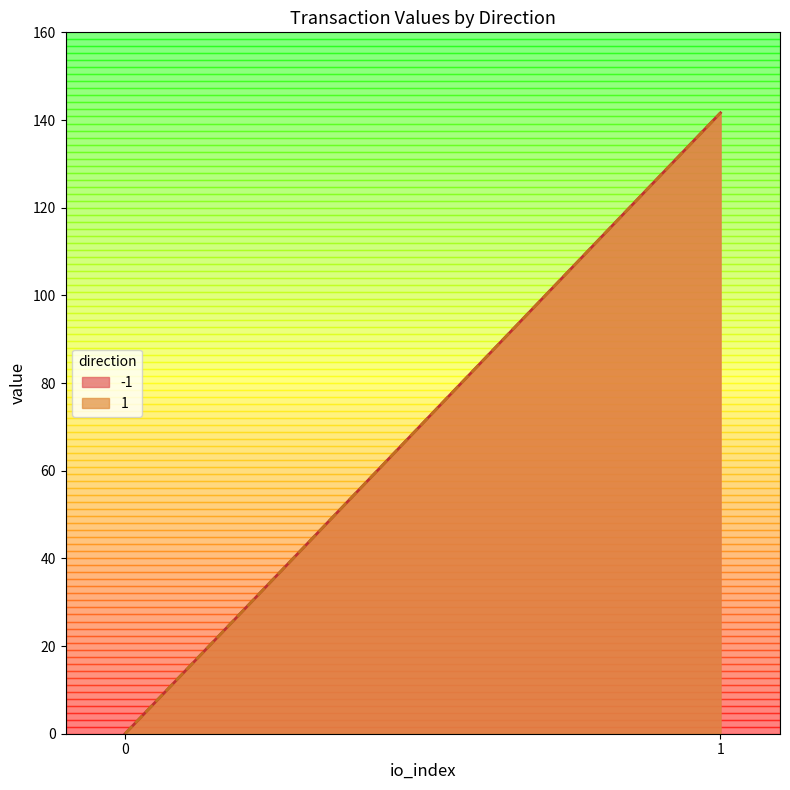

What is the average value of the value series?

70.8